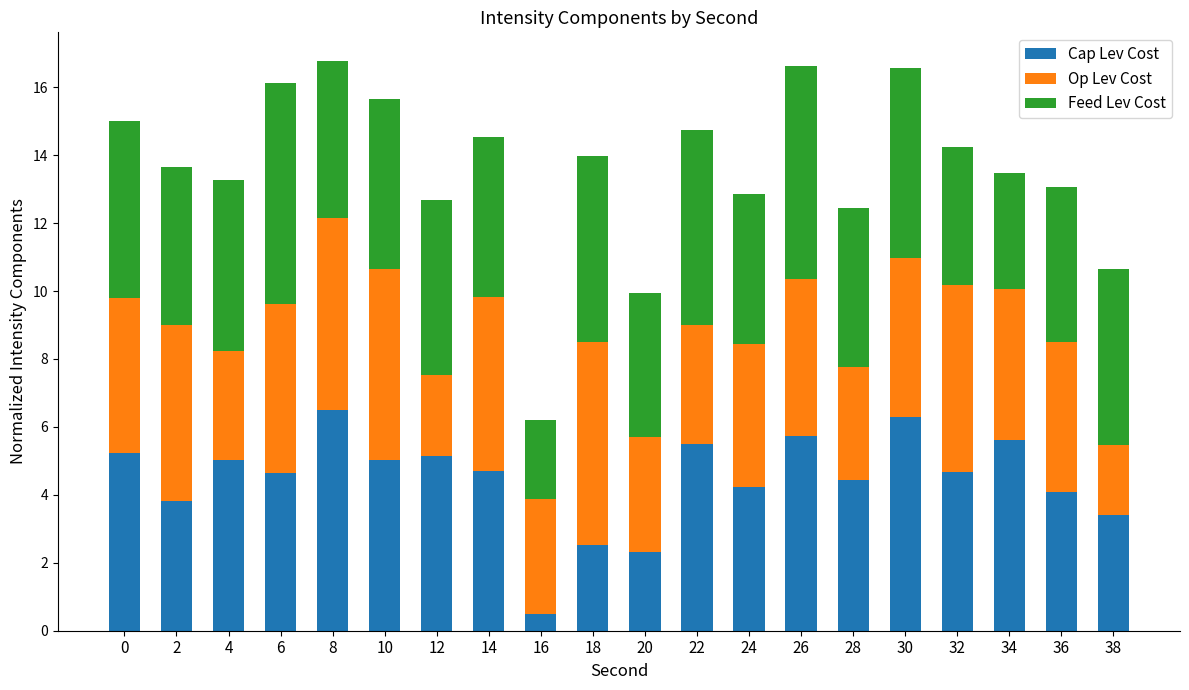

The Cap Lev Cost series shows 5.2 at 0. True or false?

True